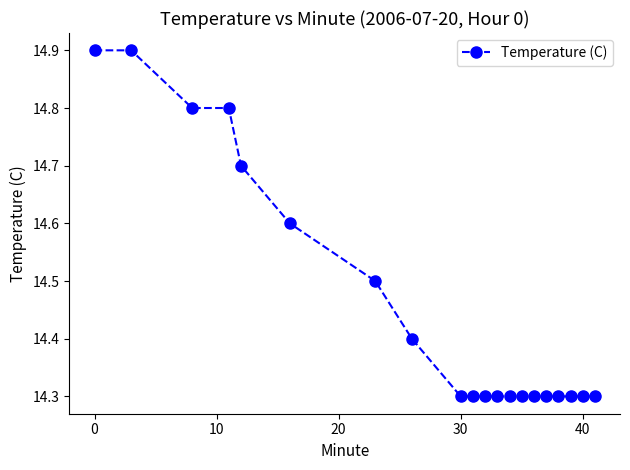

Reading right to left, list all the values displayed in this chart.

14.3	14.3	14.3	14.3	14.3	14.3	14.3	14.3	14.3	14.3	14.3	14.3	14.4	14.5	14.6	14.7	14.8	14.8	14.9	14.9